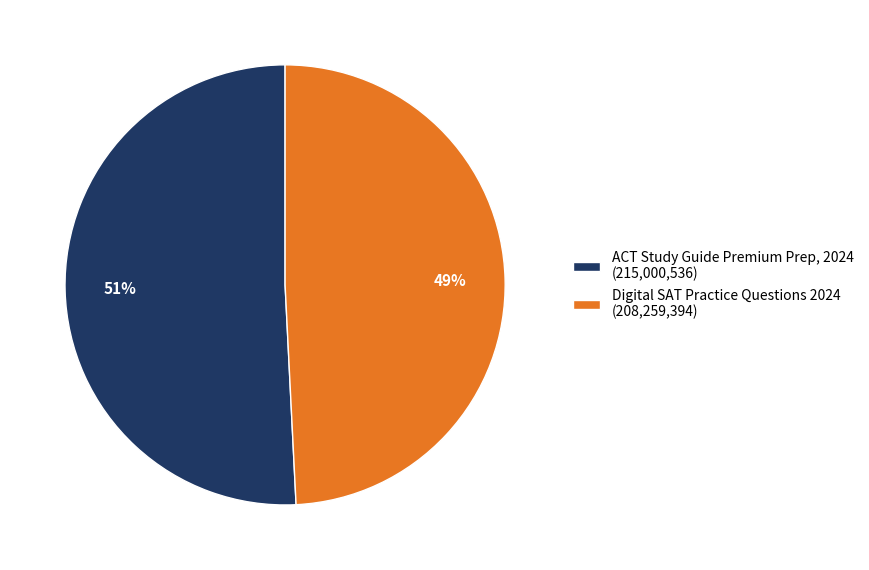

To the nearest percent, what is the combined percentage of Digital SAT Practice Questions 2024 and ACT Study Guide Premium Prep, 2024?

100%